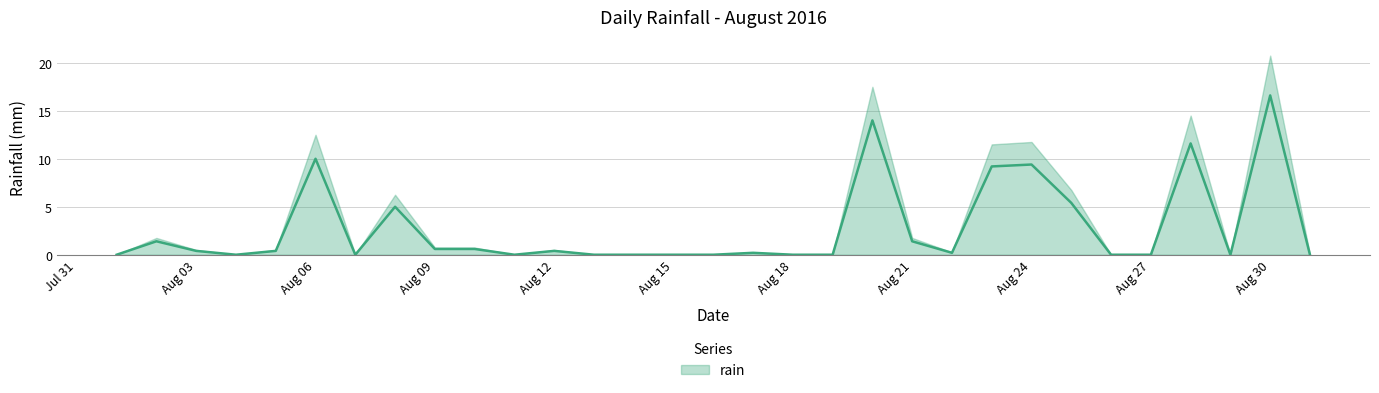

At which category does the chart reach its minimum across all series?

2016-08-01